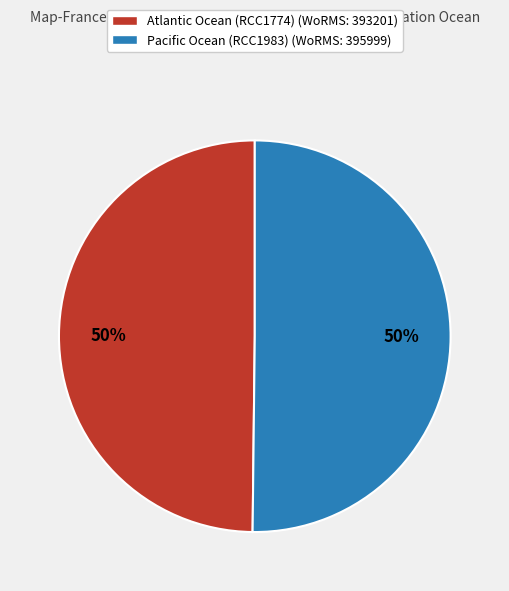

How many slices are in this pie chart?

2